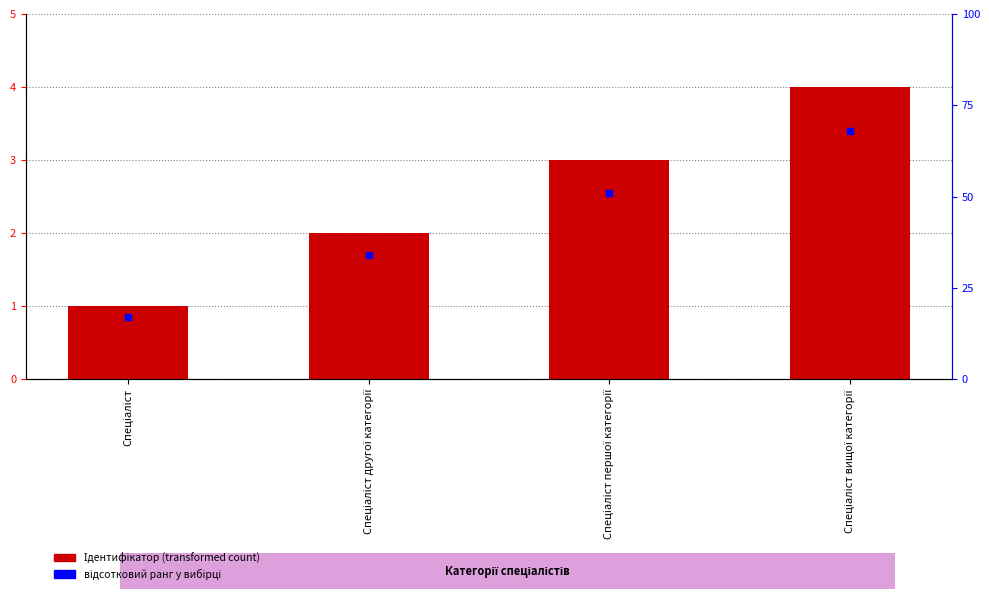

List the labels in order of value, largest first.

Спеціаліст вищої категорії, Спеціаліст першої категорії, Спеціаліст другої категорії, Спеціаліст